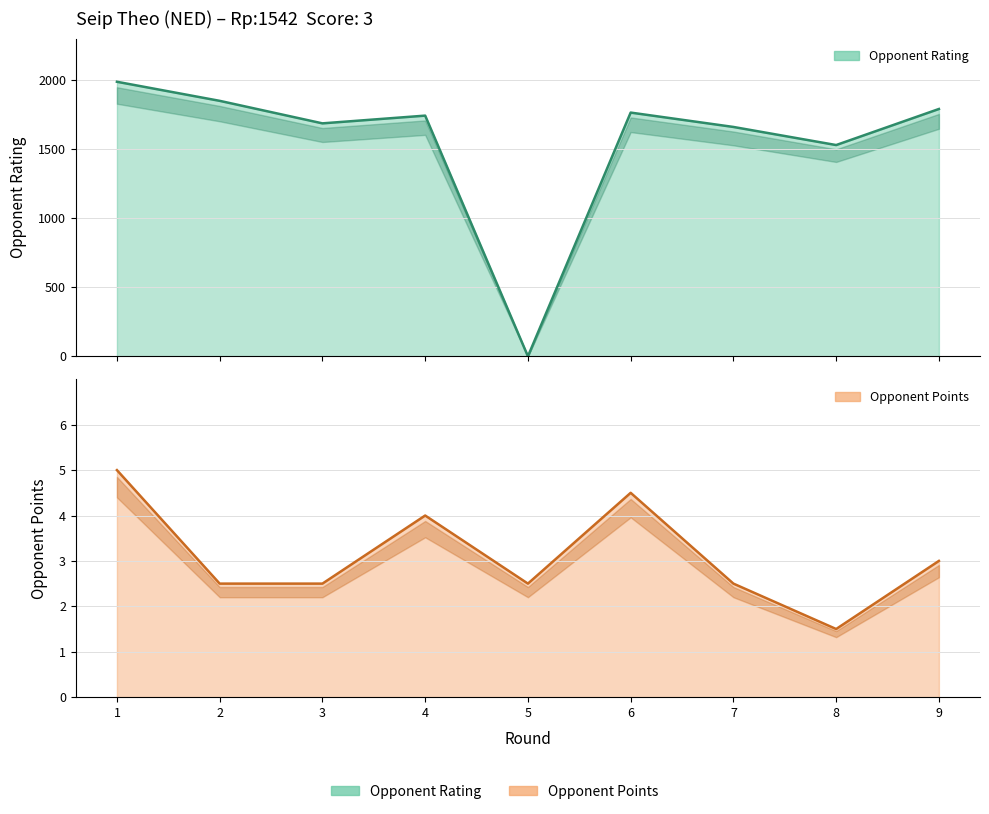

What is the maximum value shown in the chart?

1987.0